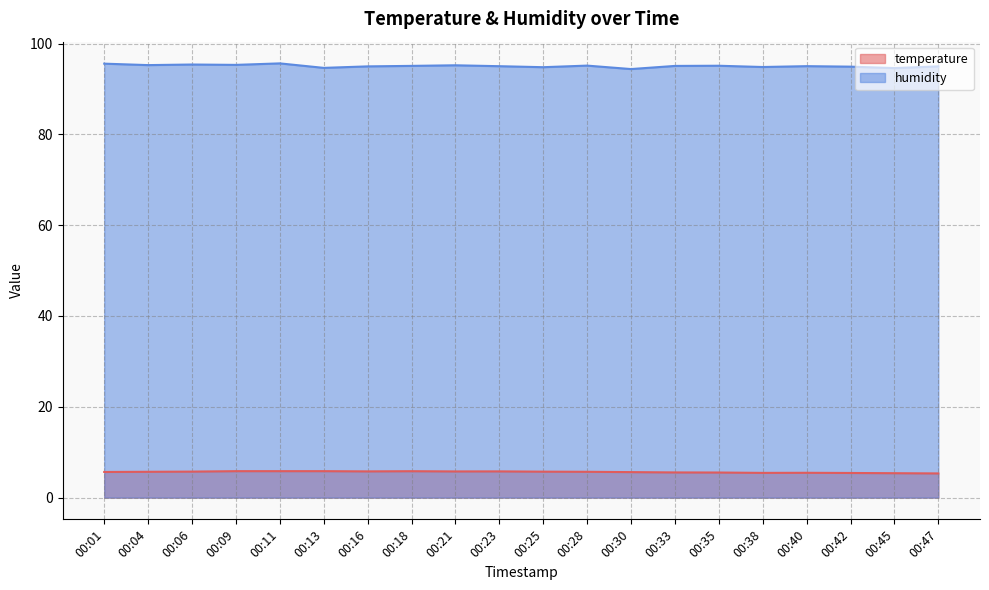

What is the average value of the temperature series?

5.6